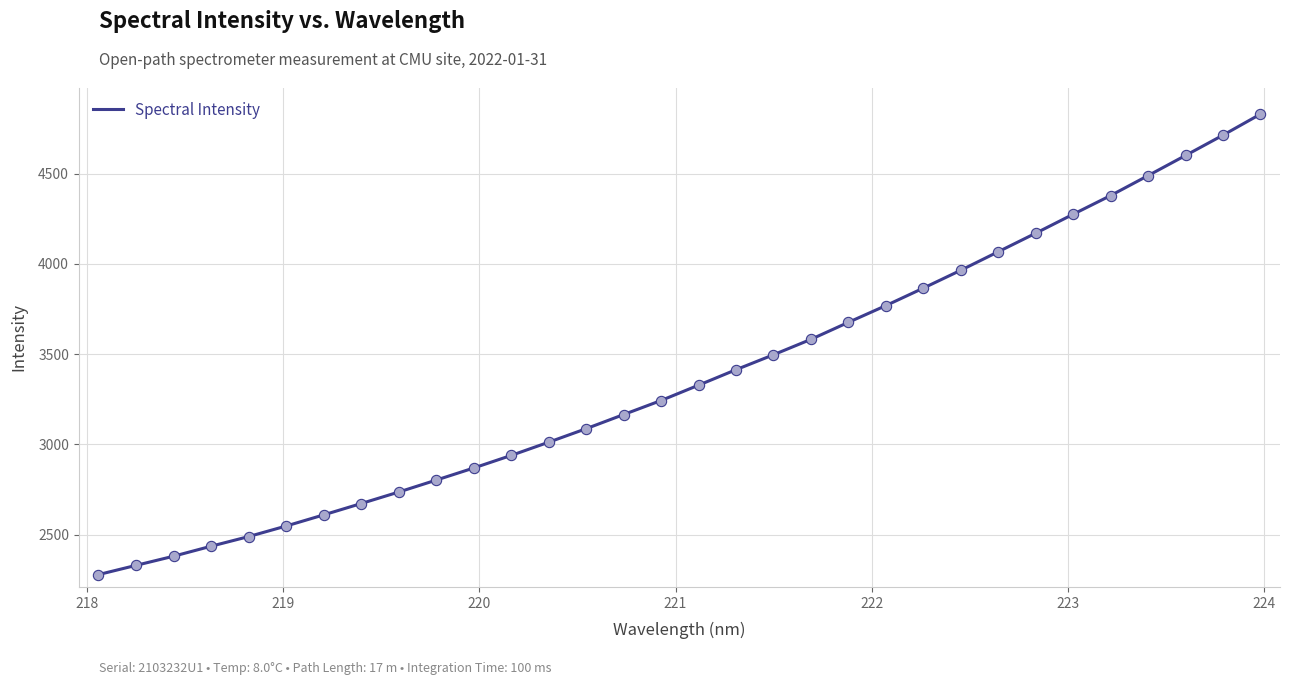

What is the minimum value shown in the chart?

2279.5